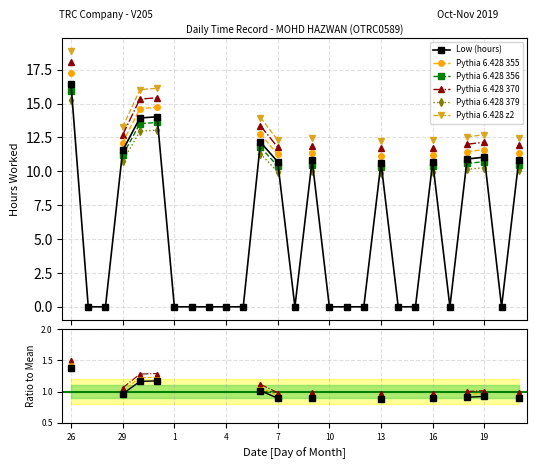

How many values are above zero?

12